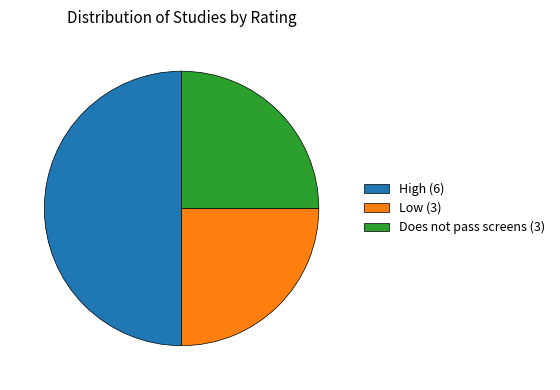

Between High (6) and Low (3), which is larger?

High (6)